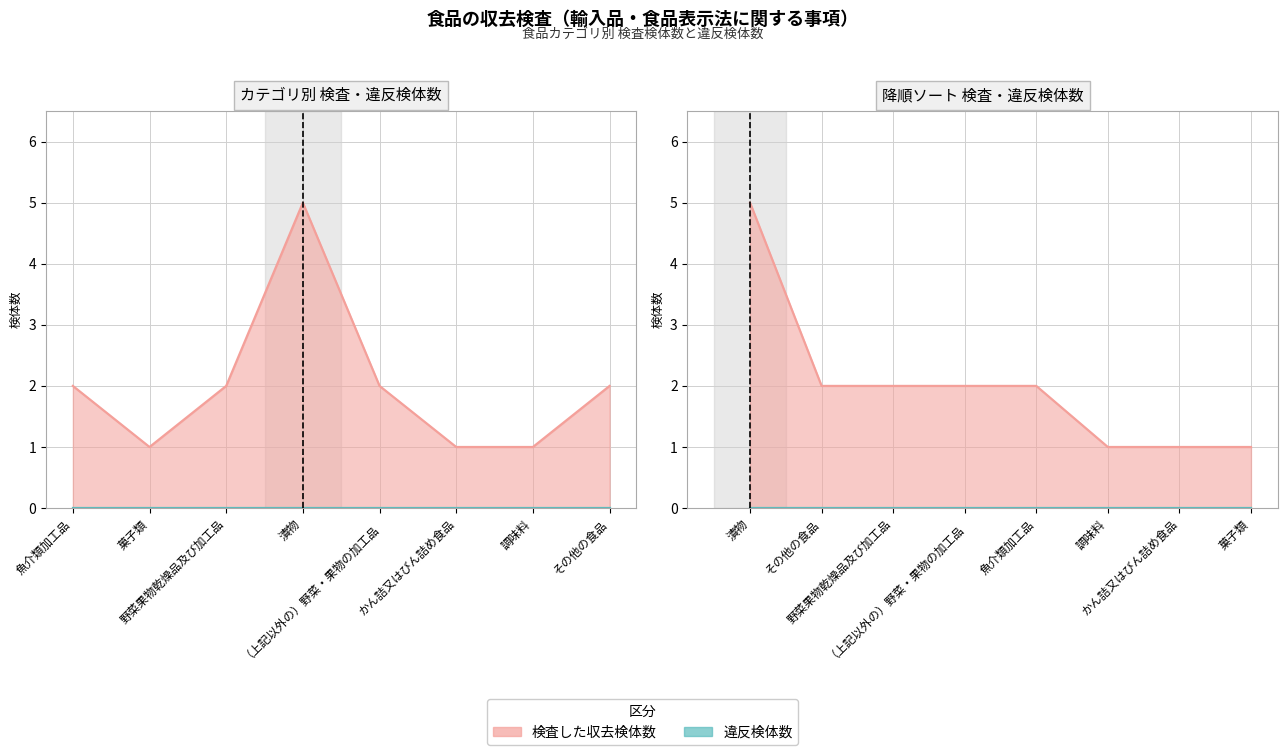

Which has a higher value, （上記以外の）野菜・果物の加工品 or 野菜果物乾燥品及び加工品?

（上記以外の）野菜・果物の加工品